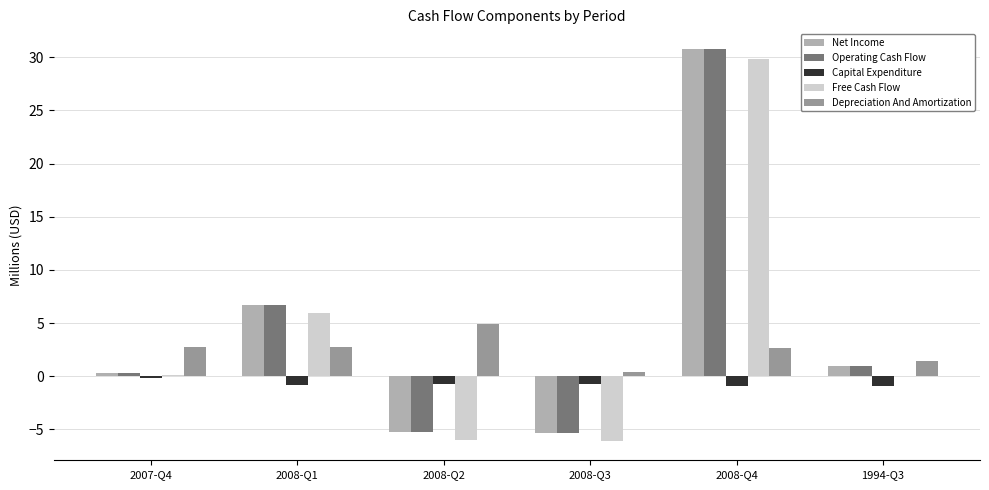

Are the bars horizontal?

No